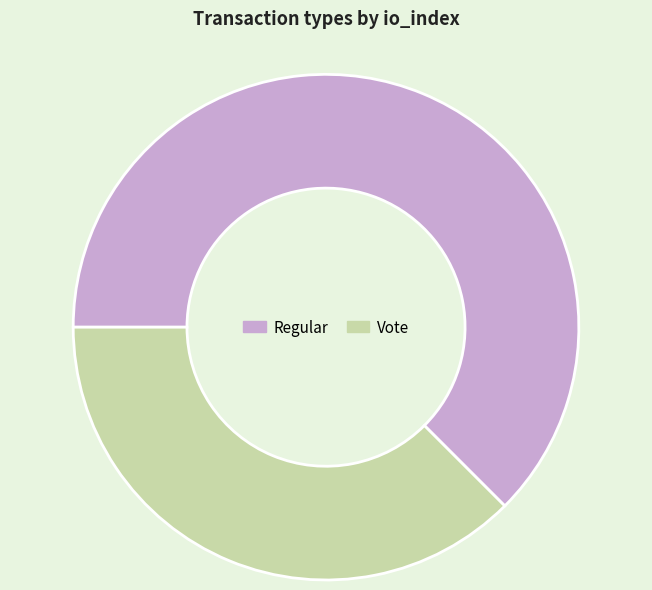

Which slice is the largest?

Regular